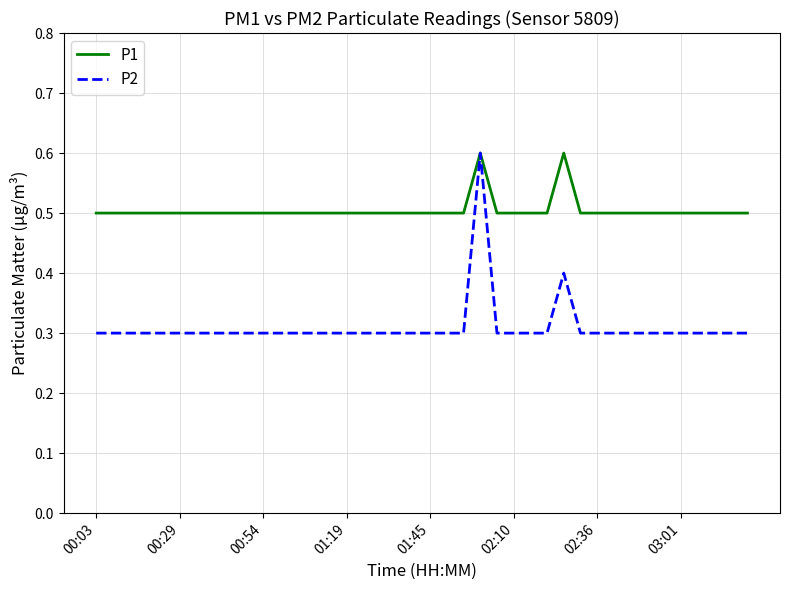

What is the lowest value of the P1 series?

0.5